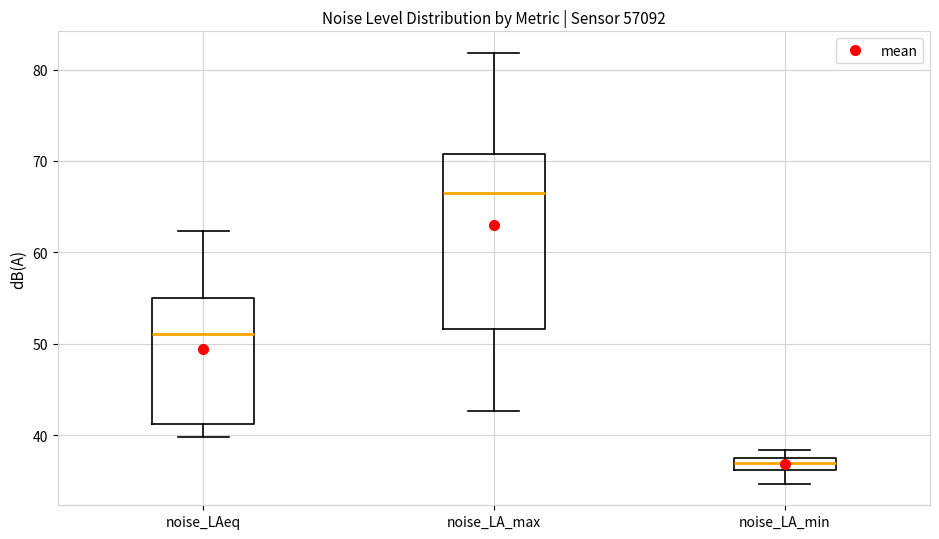

Which box has the lowest median line?

noise_LA_min